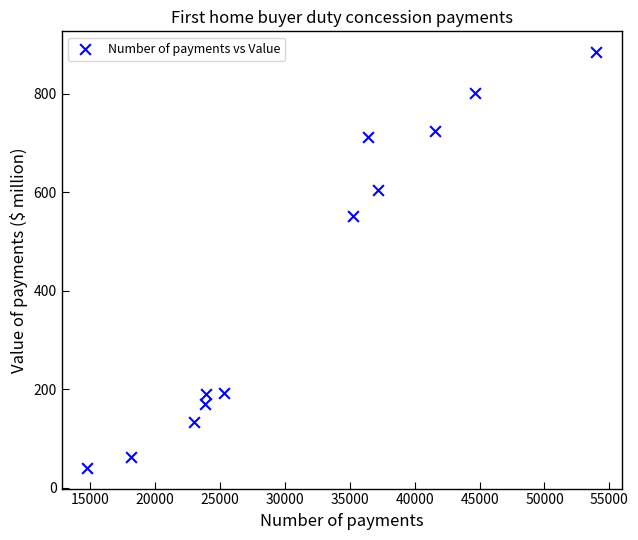

What Y value in the scatter plot is closest to 462?

551.7